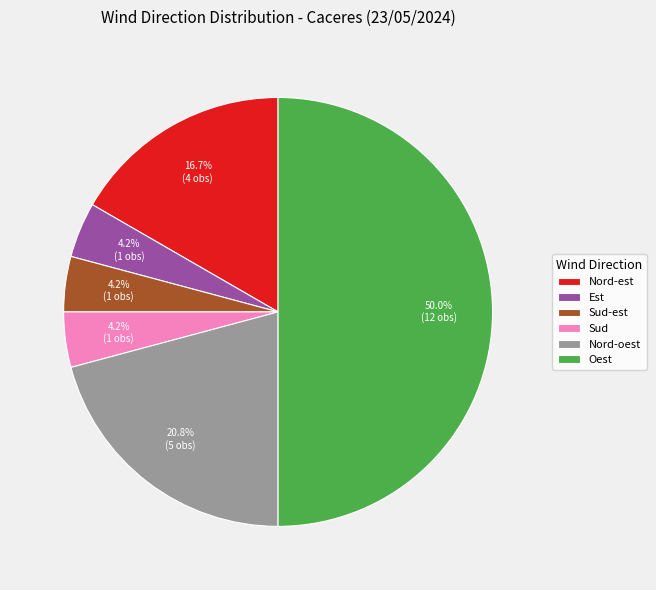

Do Est and Sud-est together represent more than half of the pie?

No